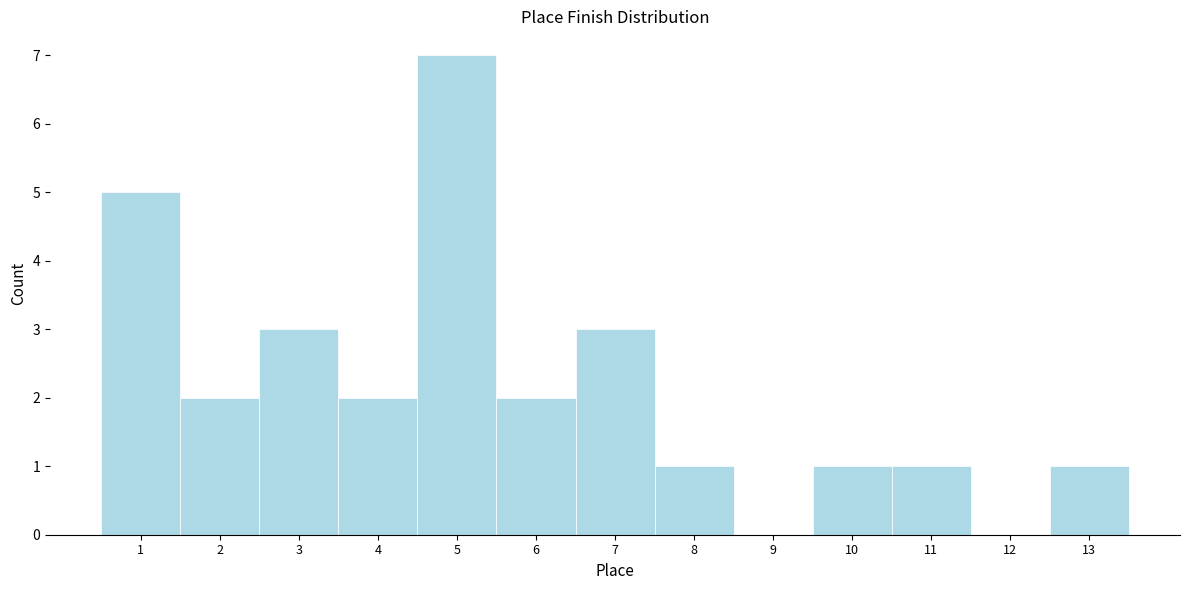

Over which range of the x-axis is the bar tallest?

4.5 to 5.5